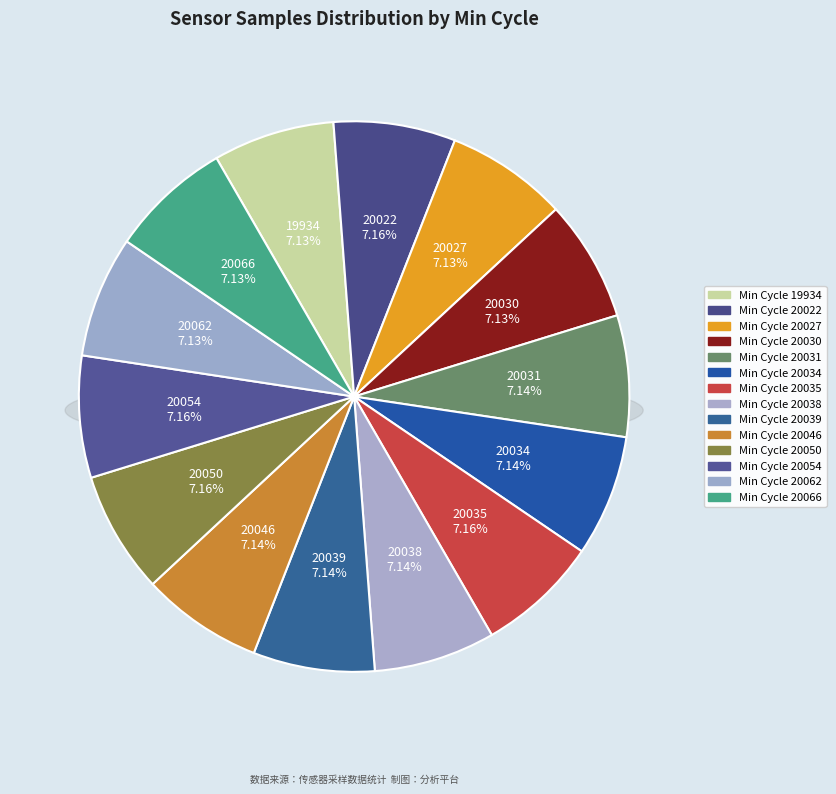

What is the change in value from 20022 to 20039?

-19469